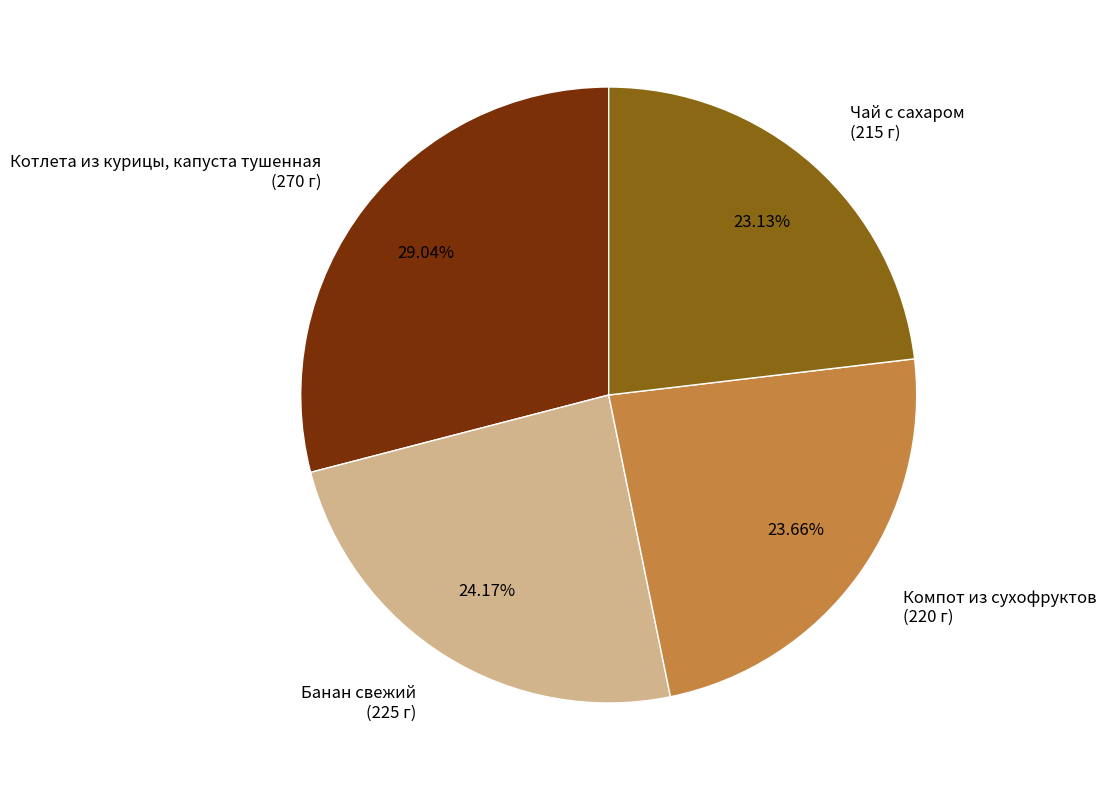

Is there any slice that represents more than half of the pie?

No